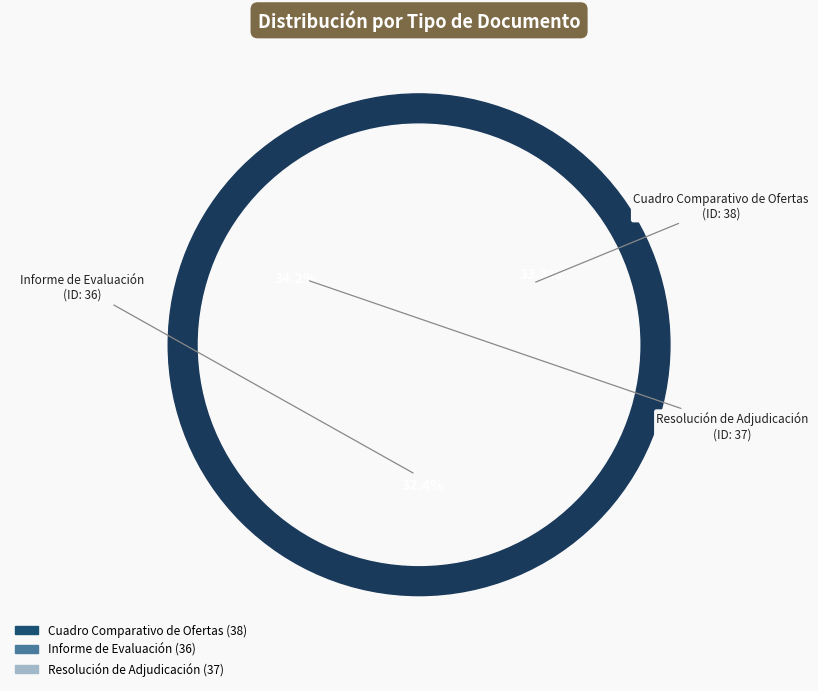

Between Resolución de Adjudicación and Informe de Evaluación, which is larger?

Resolución de Adjudicación